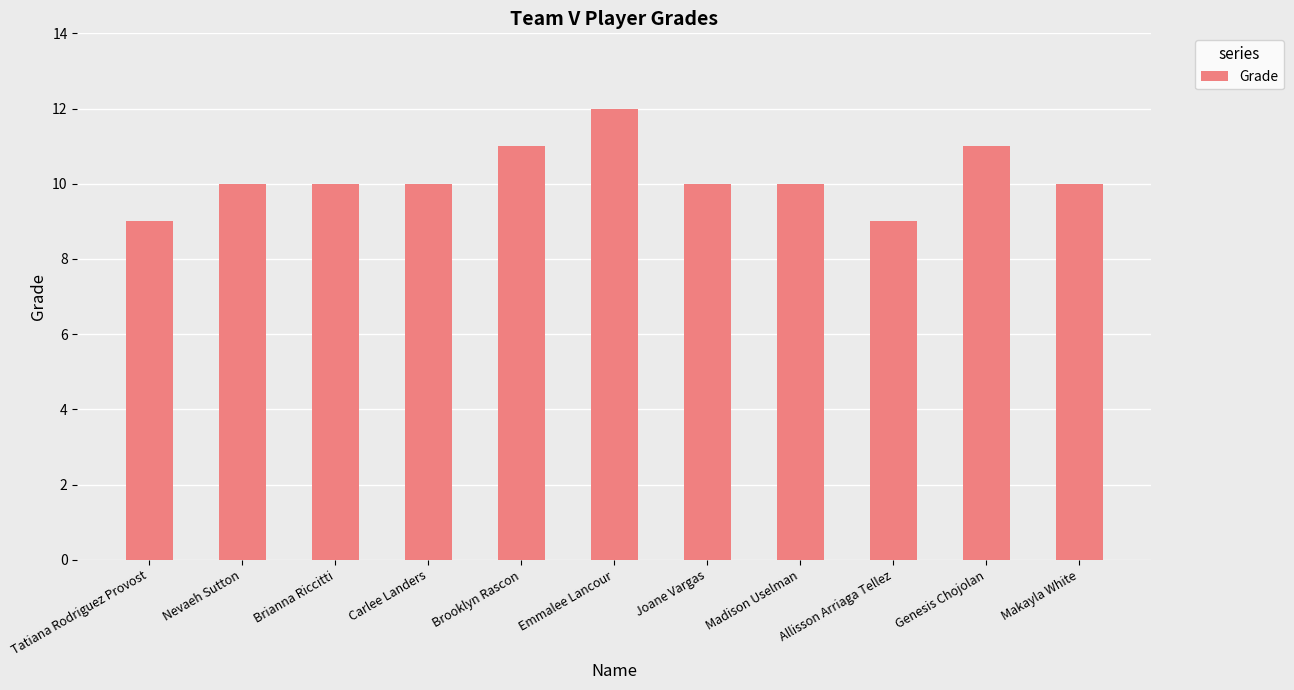

What is the maximum value shown in the chart?

12